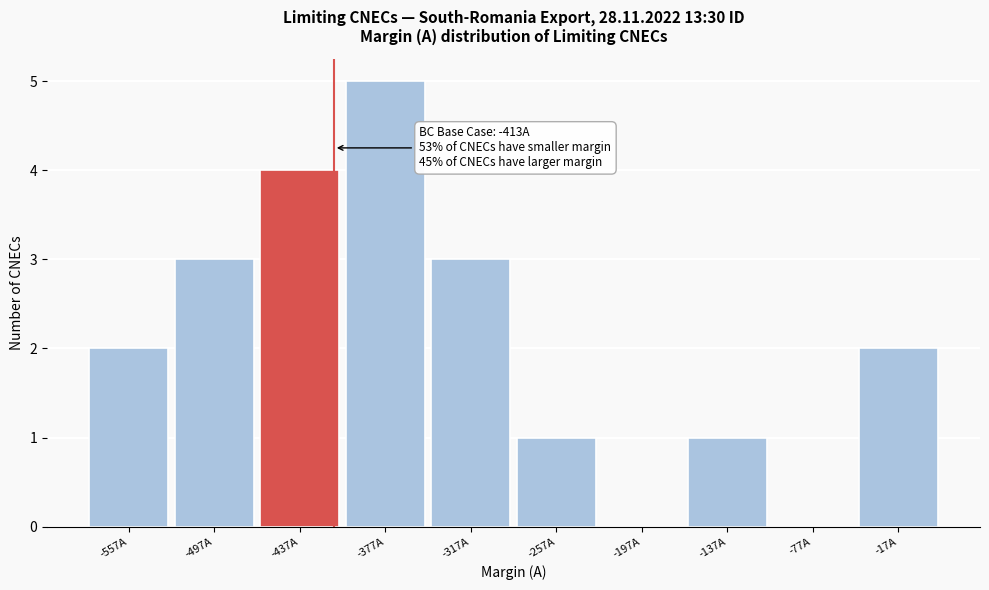

Which range on the x-axis has the tallest bar?

-407 to -347